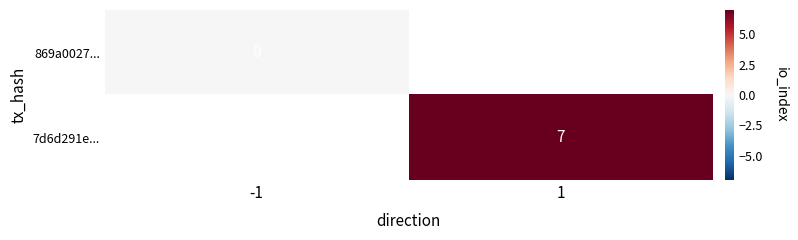

How many data points does each series have?

2